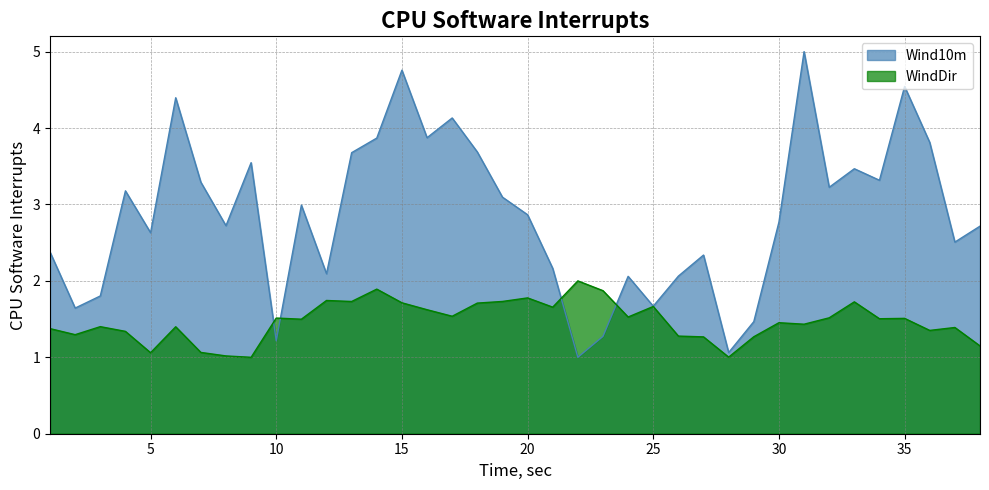

Between which two adjacent categories do Wind10m and WindDir first intersect?

9 and 10